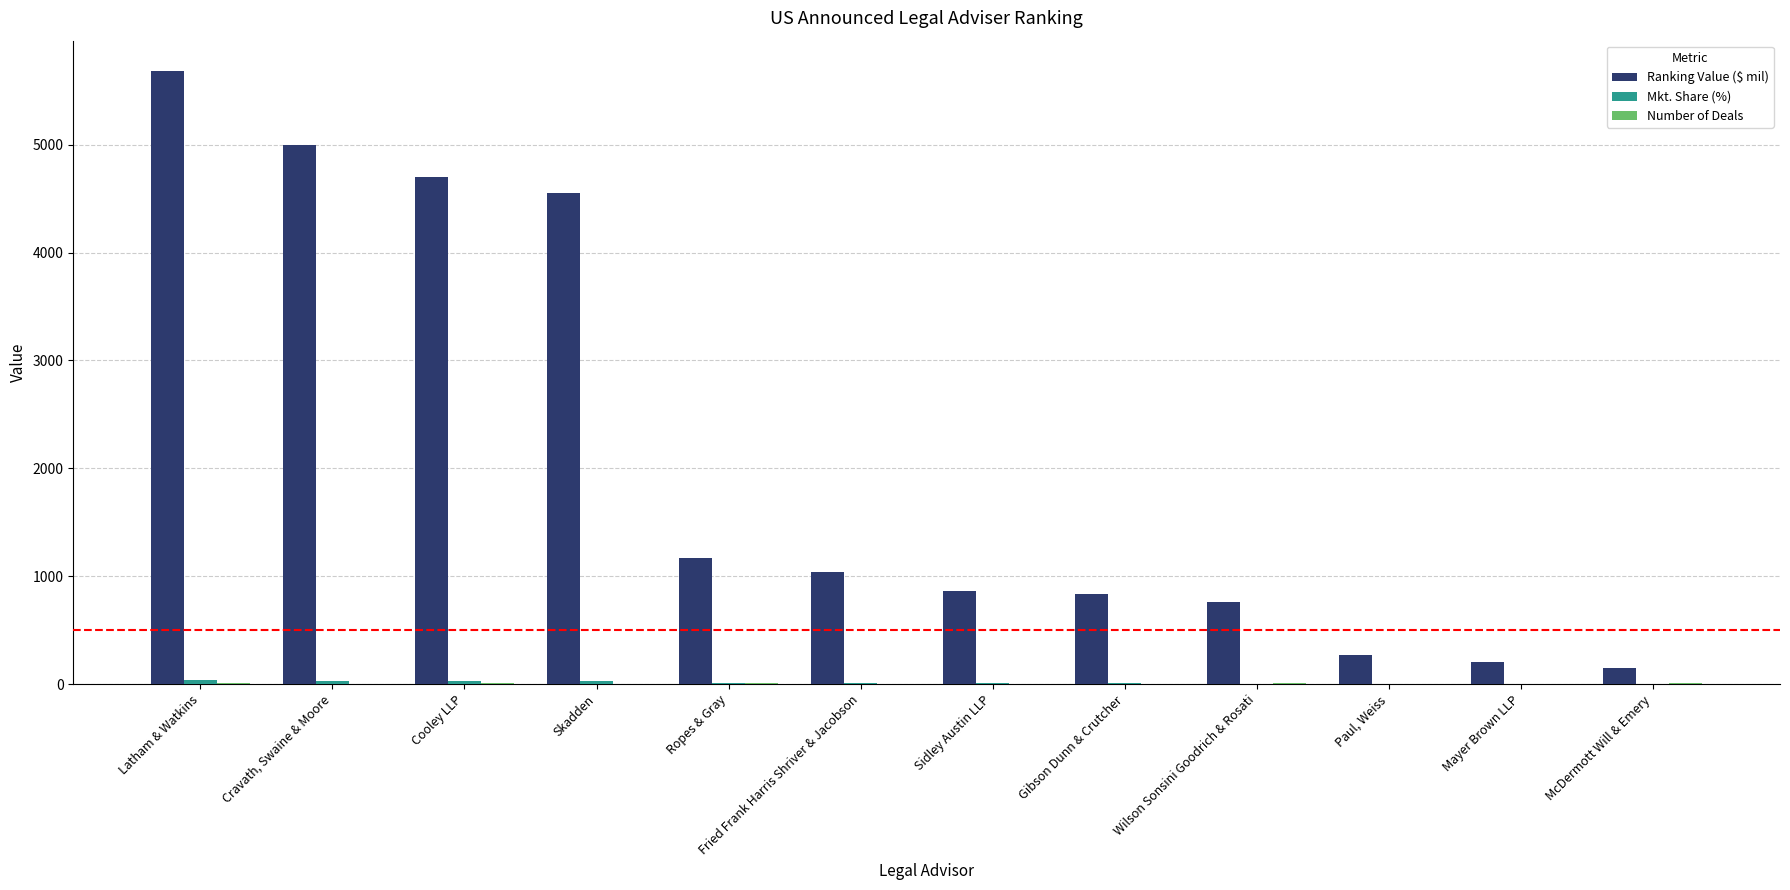

What is the sum of all Ranking Value ($ mil) values?

25217.9